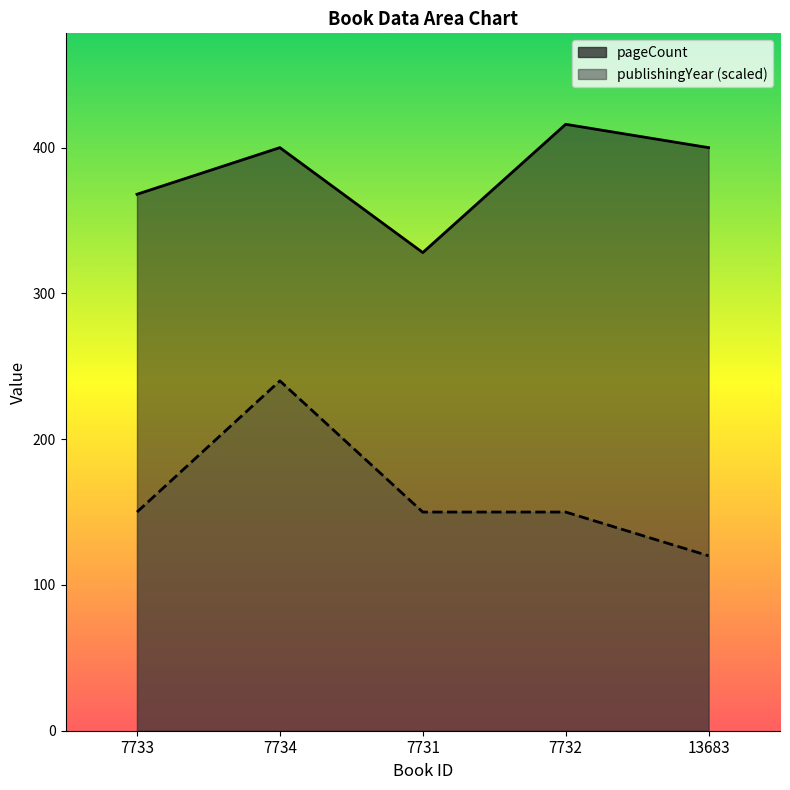

What is the sum of all pageCount values?

1912